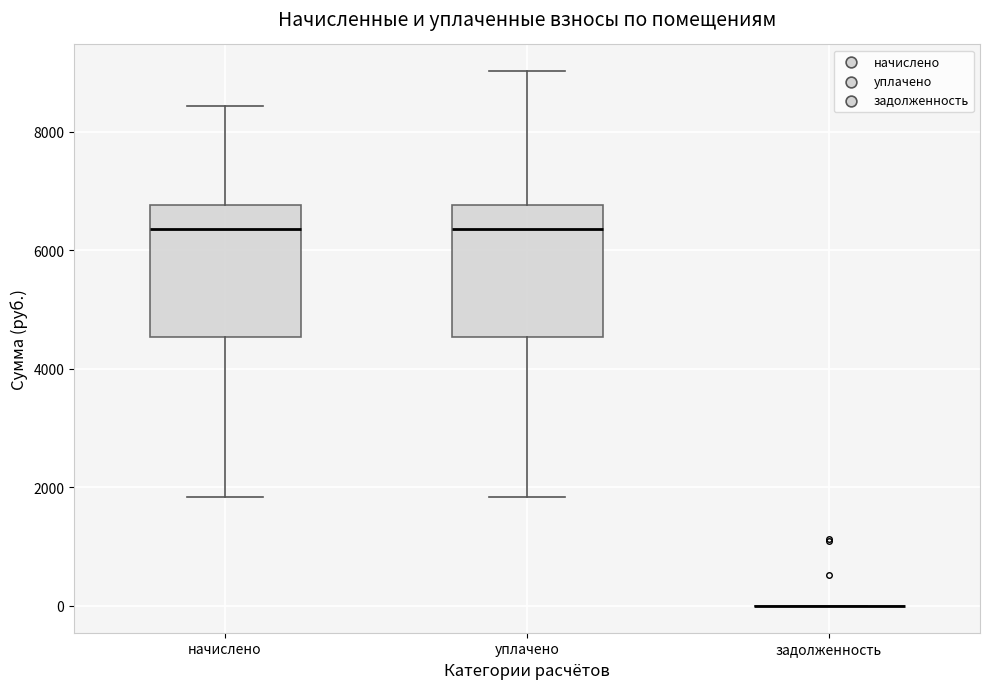

Reading left to right, transcribe this box plot: for each box, give where its median line is, the range the box spans, and where its two whiskers end, as read against the y-axis. The values are not printed on the chart, so give them approximately, as read against the axis.

начислено: median 6400, box 4600 to 6800, whiskers 1800 to 8400
уплачено: median 6400, box 4600 to 6800, whiskers 1800 to 9000
задолженность: box collapsed to a line at 0, whiskers 0 to 0